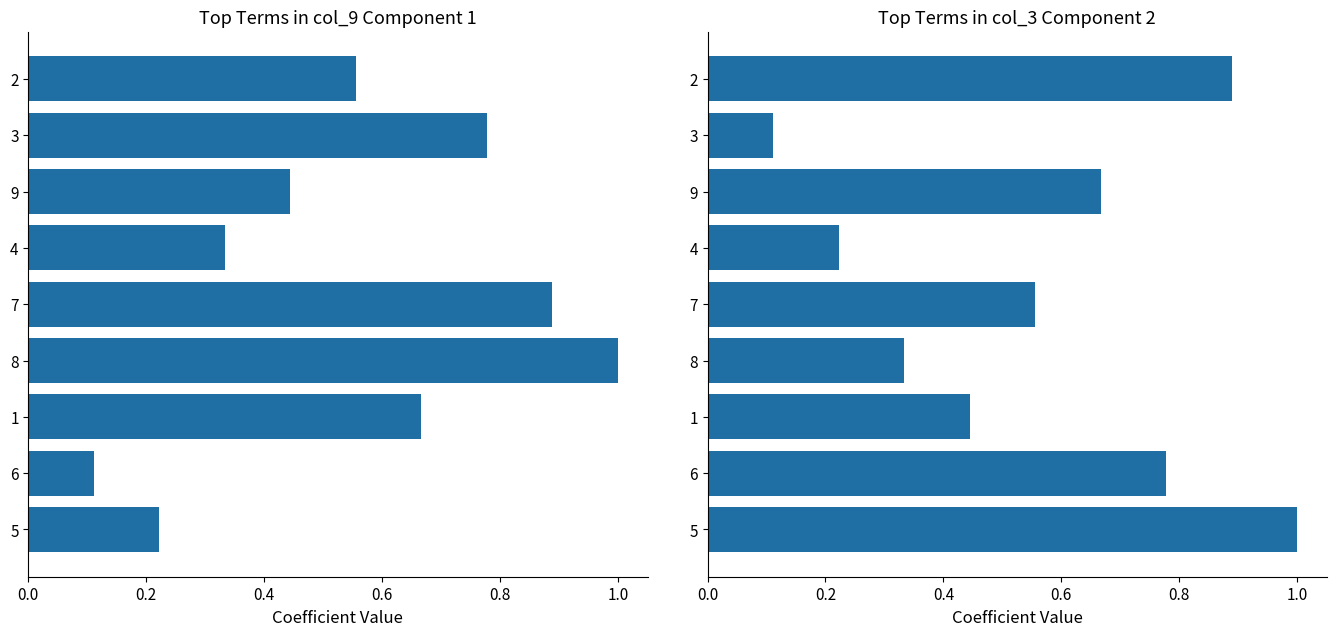

The value of col_9 at 9 is 0.2. True or false?

False